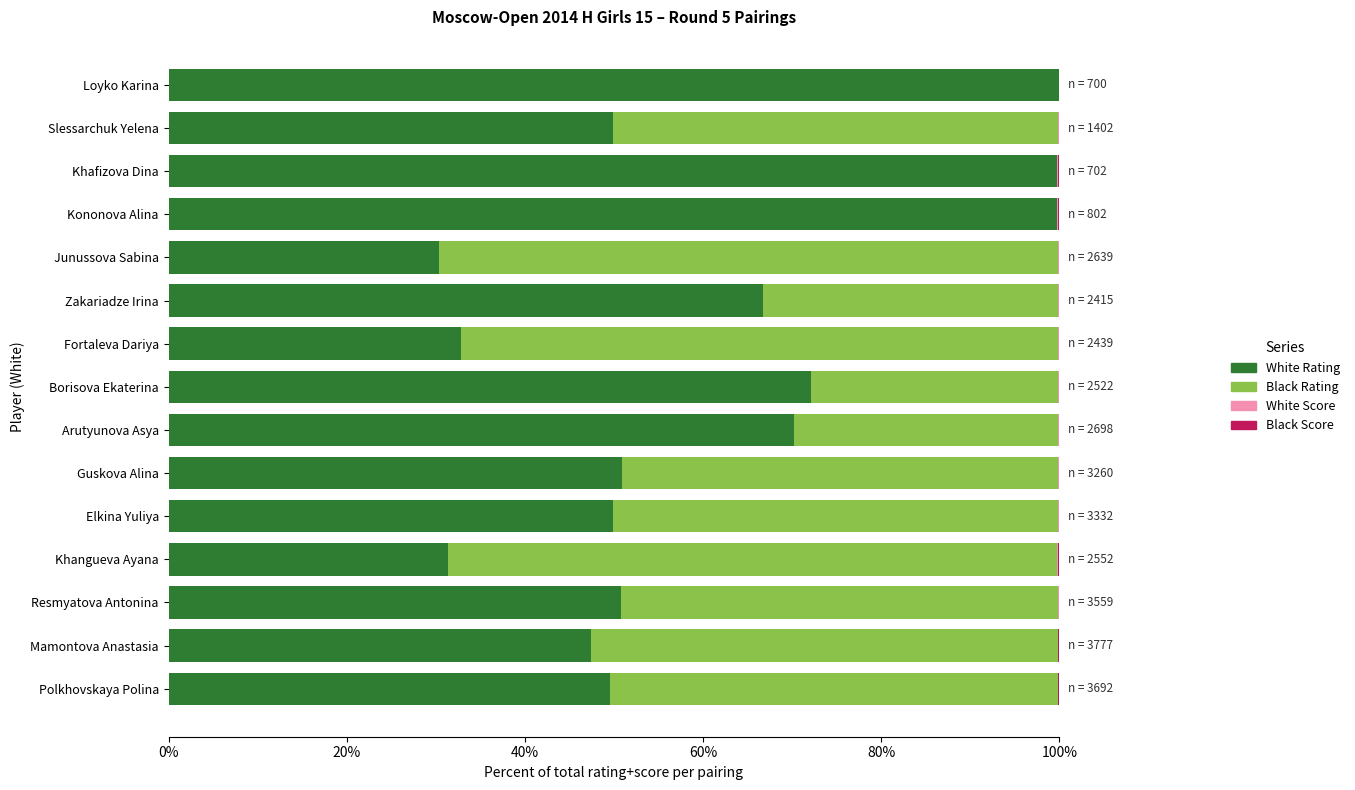

The value of White Rating at Junussova Sabina is 30.3. True or false?

True